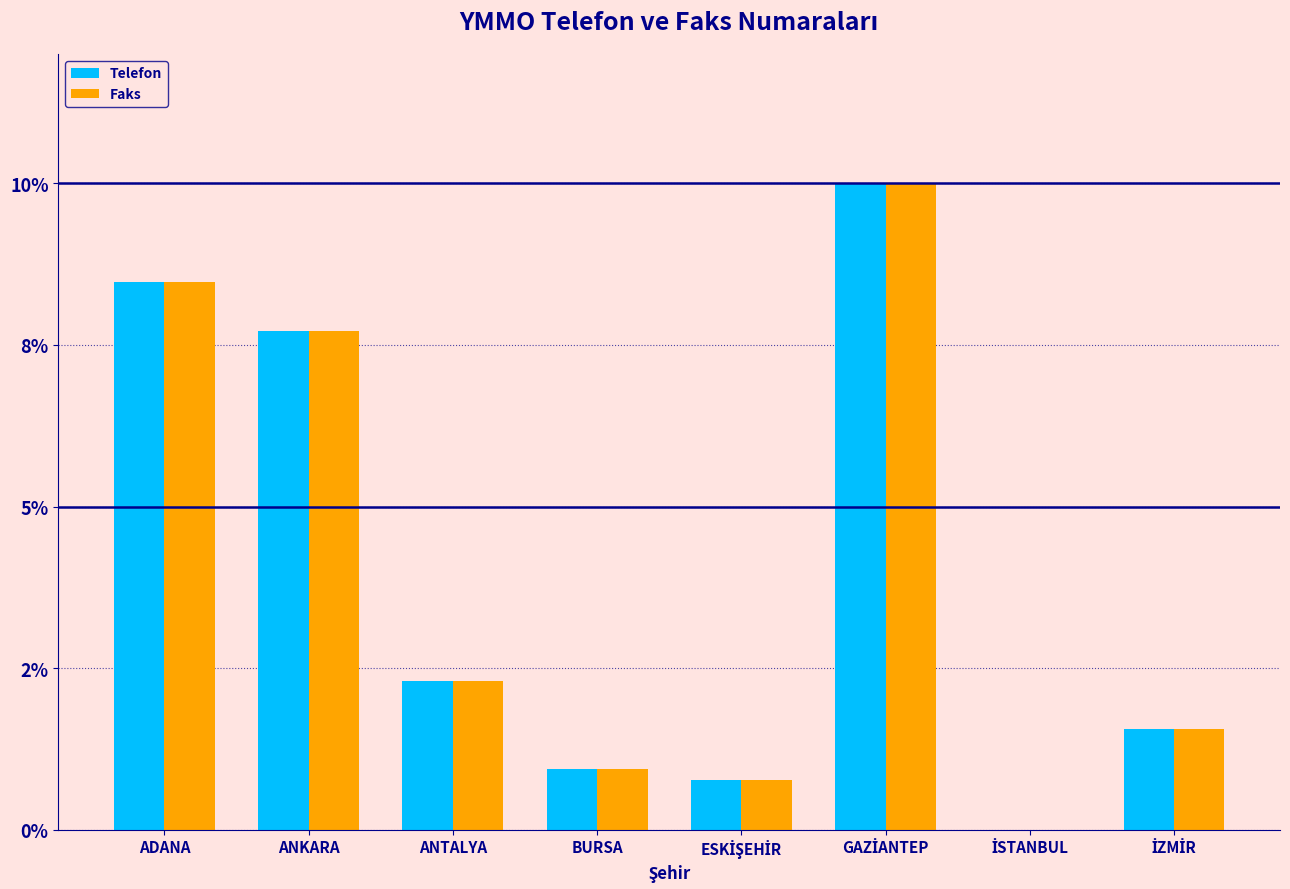

Reading left to right, what are all the values shown in this chart?

Telefon: ADANA=8.5	ANKARA=7.7	ANTALYA=2.3	BURSA=0.9	ESKİŞEHİR=0.8	GAZİANTEP=10.0	İSTANBUL=0.0	İZMİR=1.6
Faks: ADANA=8.5	ANKARA=7.7	ANTALYA=2.3	BURSA=0.9	ESKİŞEHİR=0.8	GAZİANTEP=10.0	İSTANBUL=0.0	İZMİR=1.6